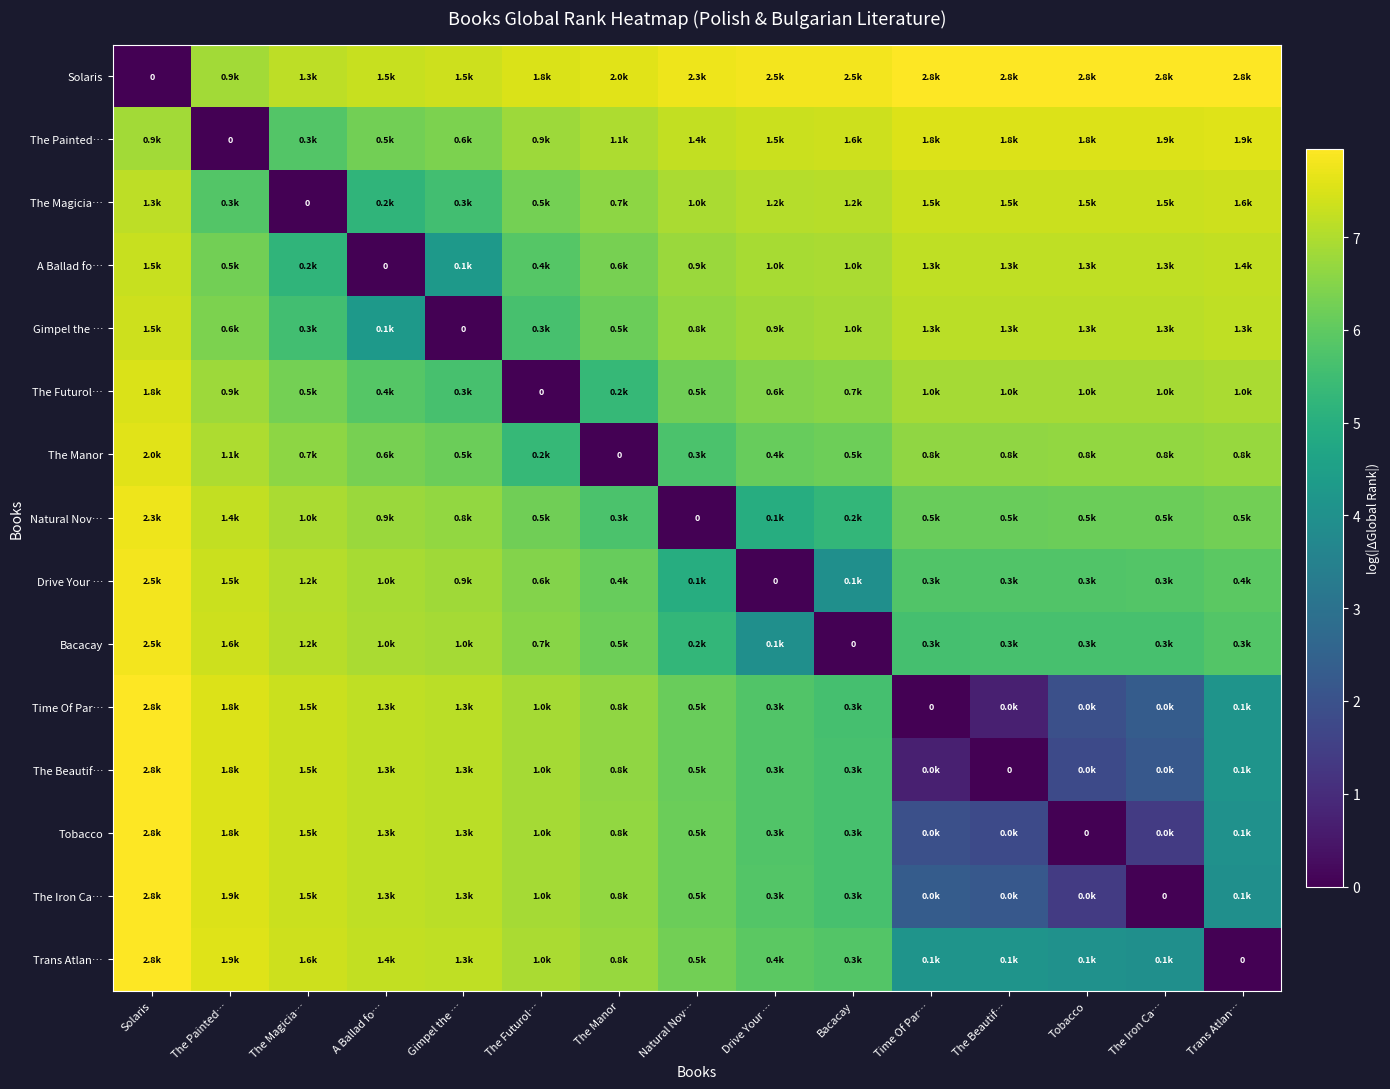

What is the sum of all Gimpel the … values?

91.5